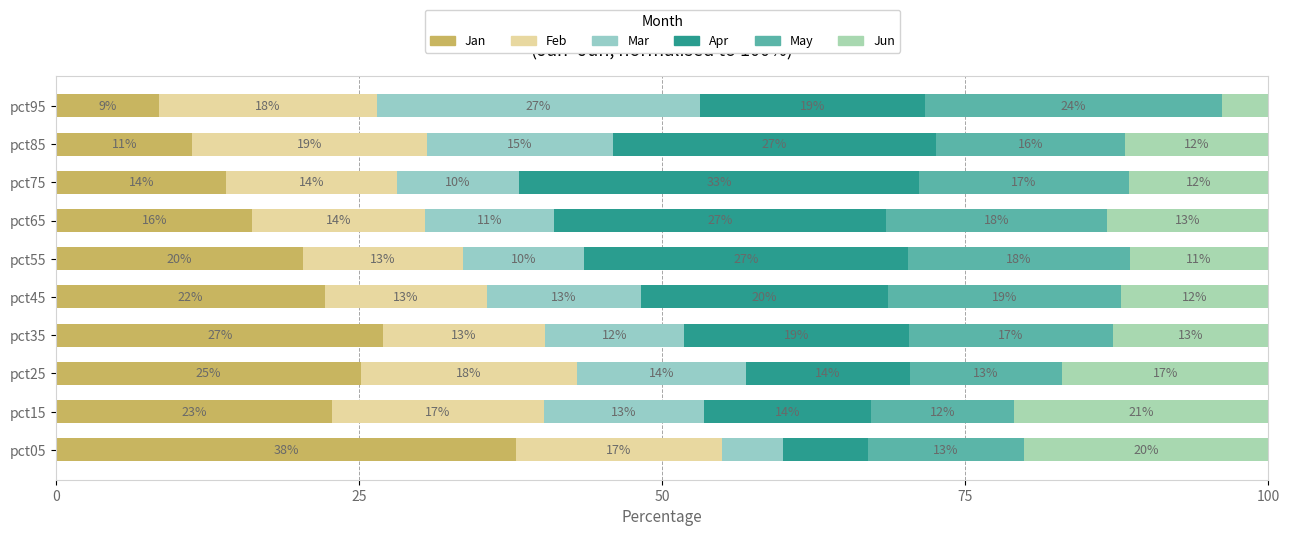

What are all the series names shown in the legend?

Jan, Feb, Mar, Apr, May, Jun